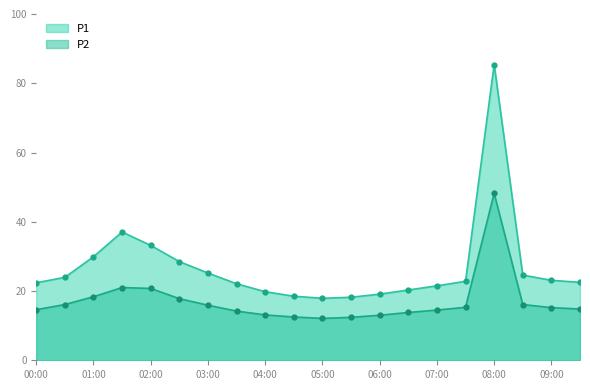

Which series has the largest total across all categories?

P1